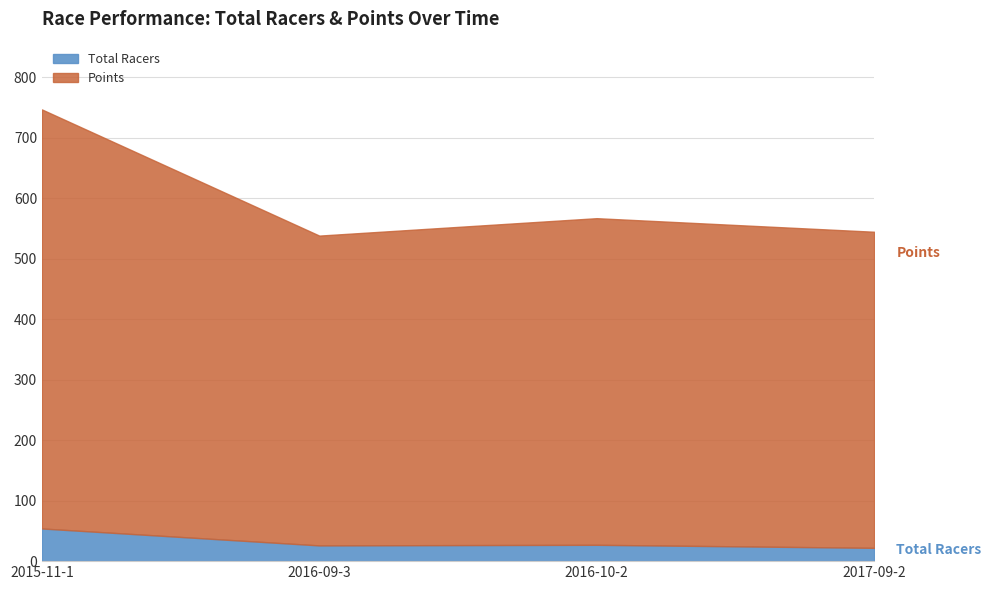

Reading right to left, extract all data points from this chart.

Total Racers: 2017-09-2=22.0	2016-10-2=27.0	2016-09-3=26.0	2015-11-1=54.0
Points: 2017-09-2=522.6	2016-10-2=540.0	2016-09-3=512.2	2015-11-1=692.8